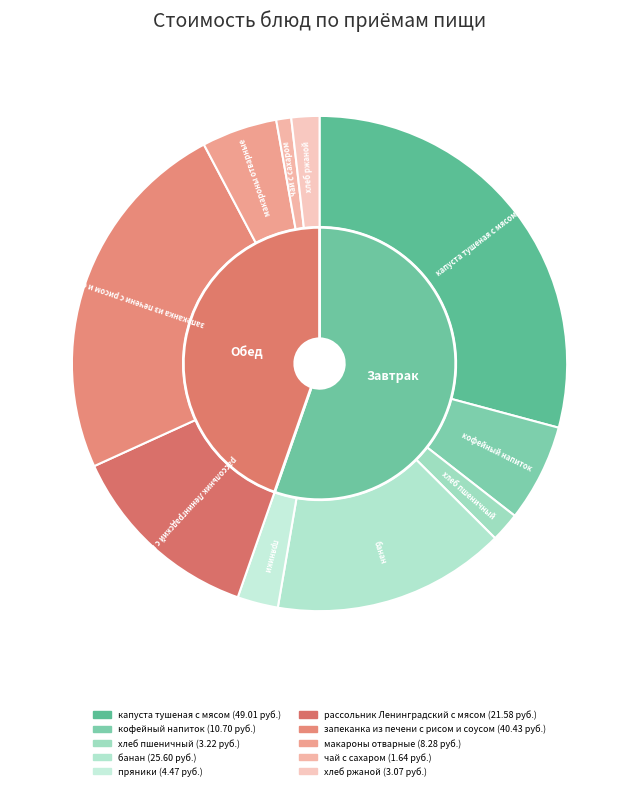

How much of the chart is everything except банан?

84.8%